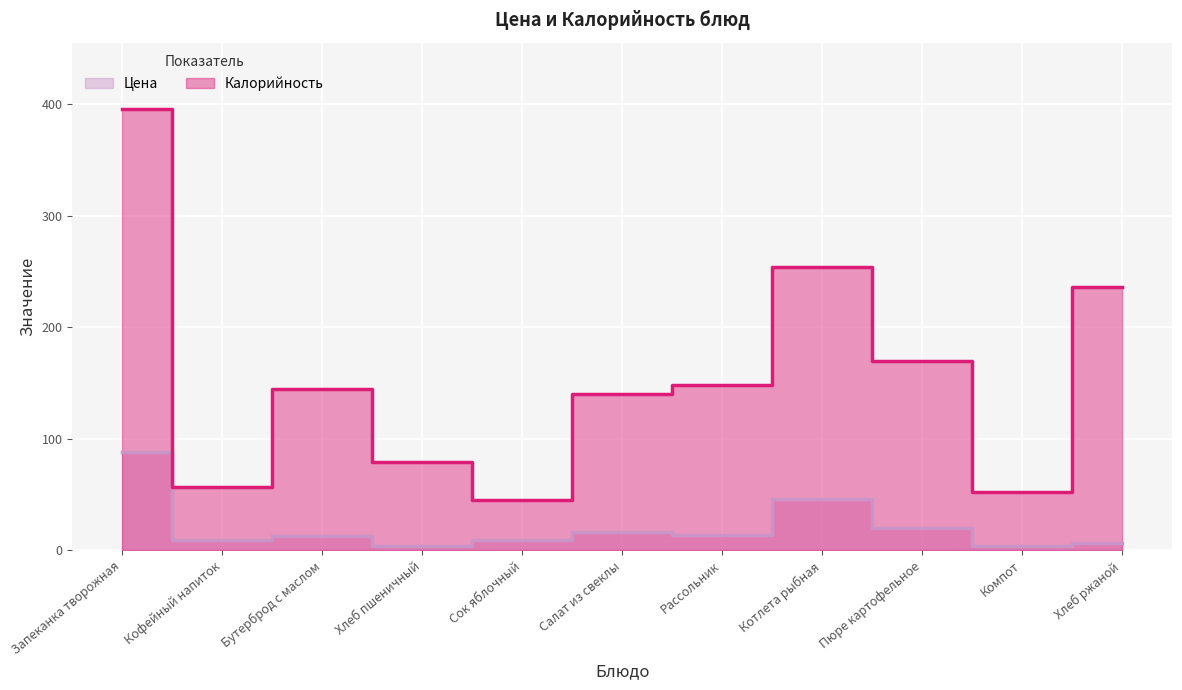

What is the approximate value of Калорийность at Рассольник?

148.0